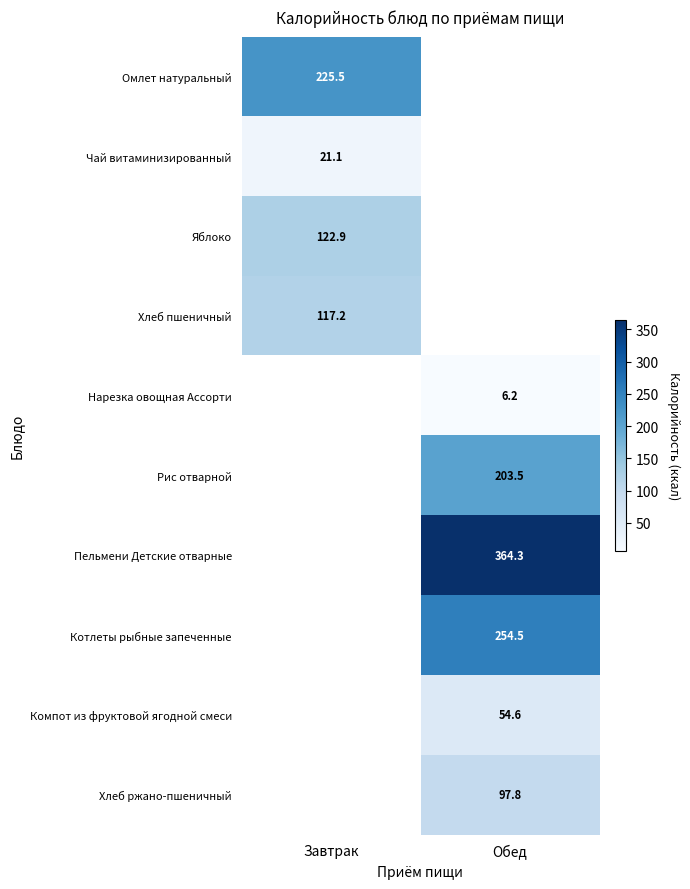

Is it true that Омлет натуральный equals 225.5 at Завтрак?

True